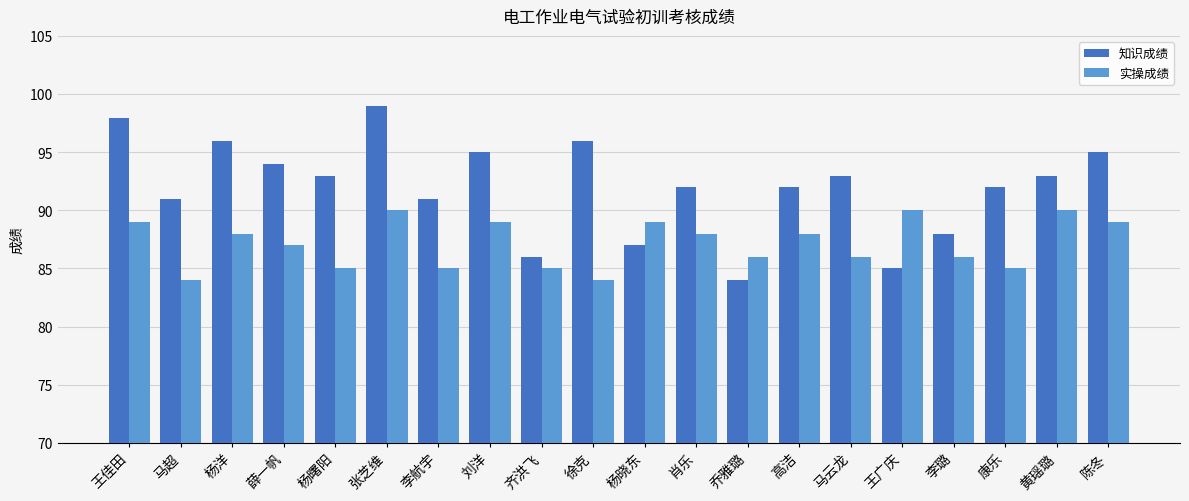

Which series has the widest spread of values?

知识成绩